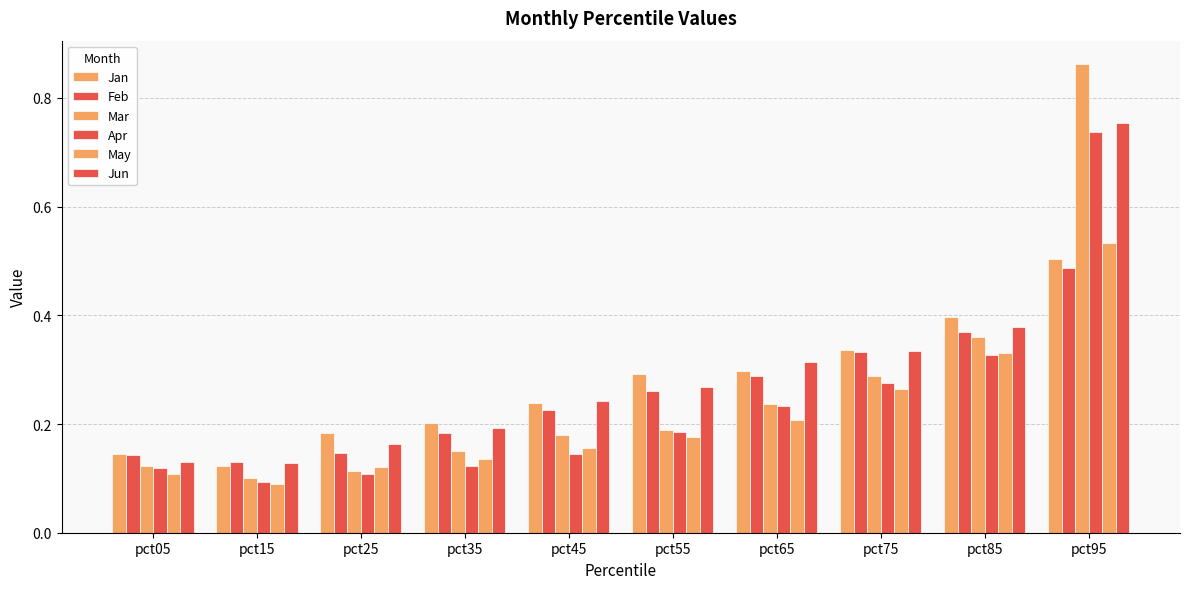

What is the difference between the highest and lowest values at pct65?

0.1